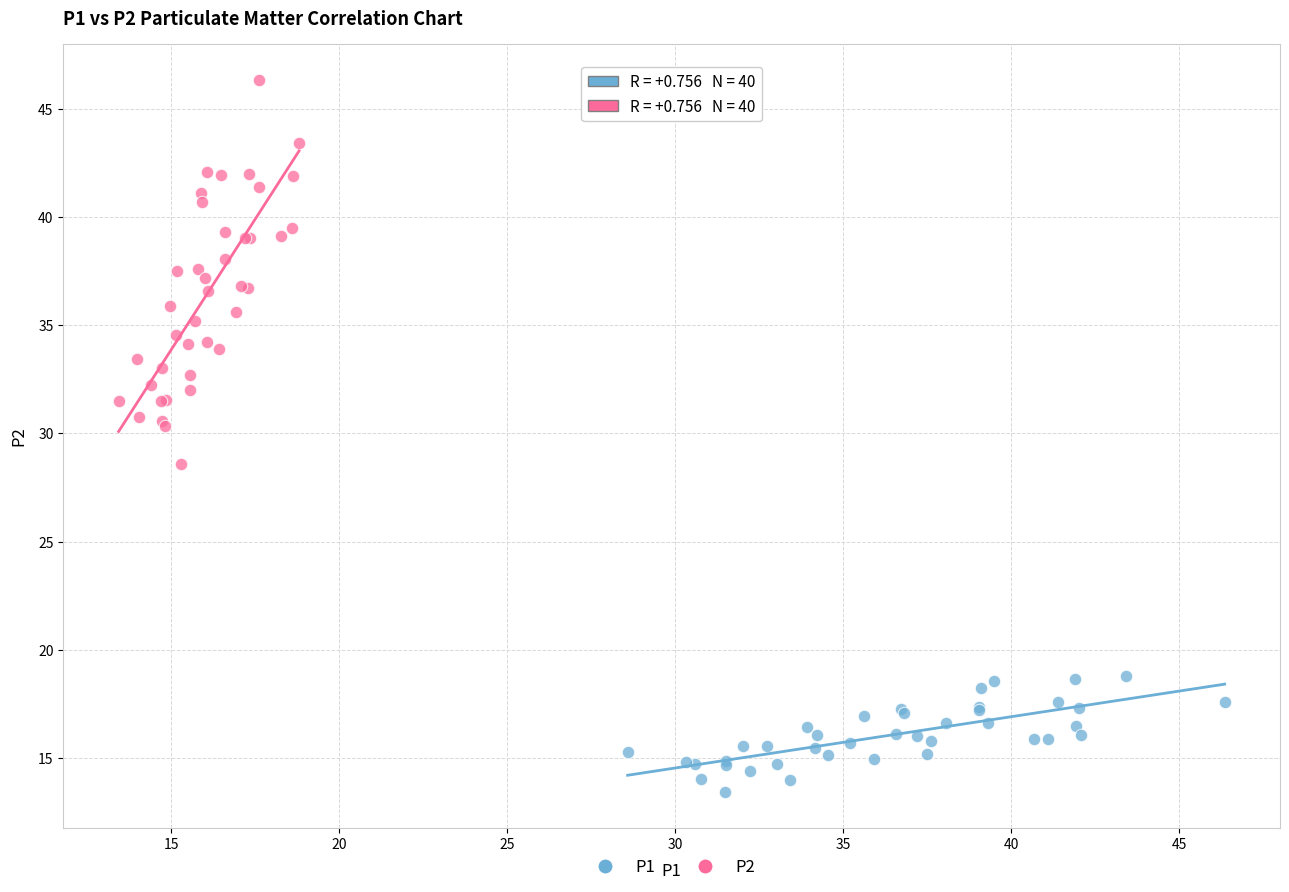

Which series contains the highest Y value?

P2